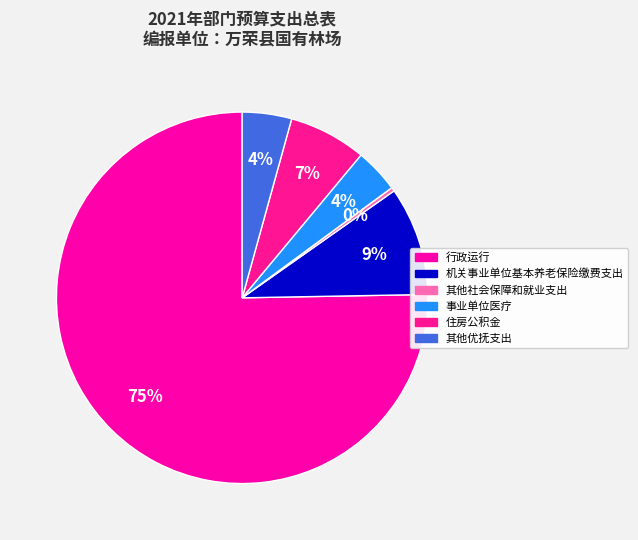

To the nearest percent, what portion does 事业单位医疗 represent?

4%